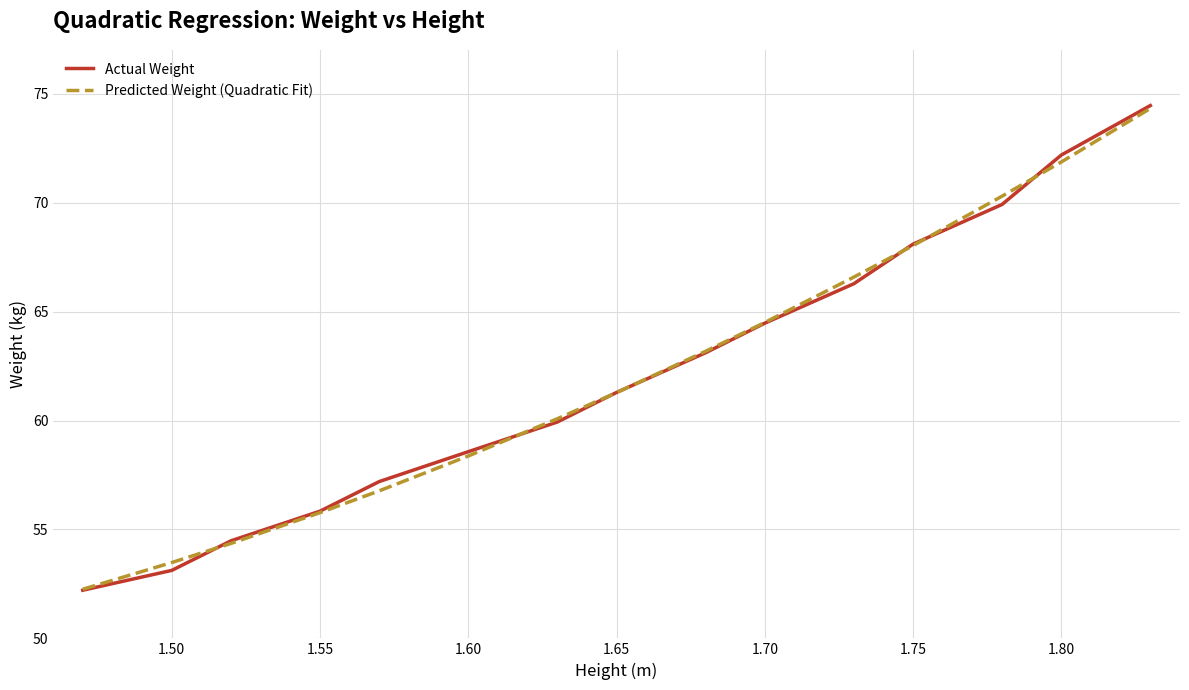

Which series has the largest range (max minus min)?

Actual Weight